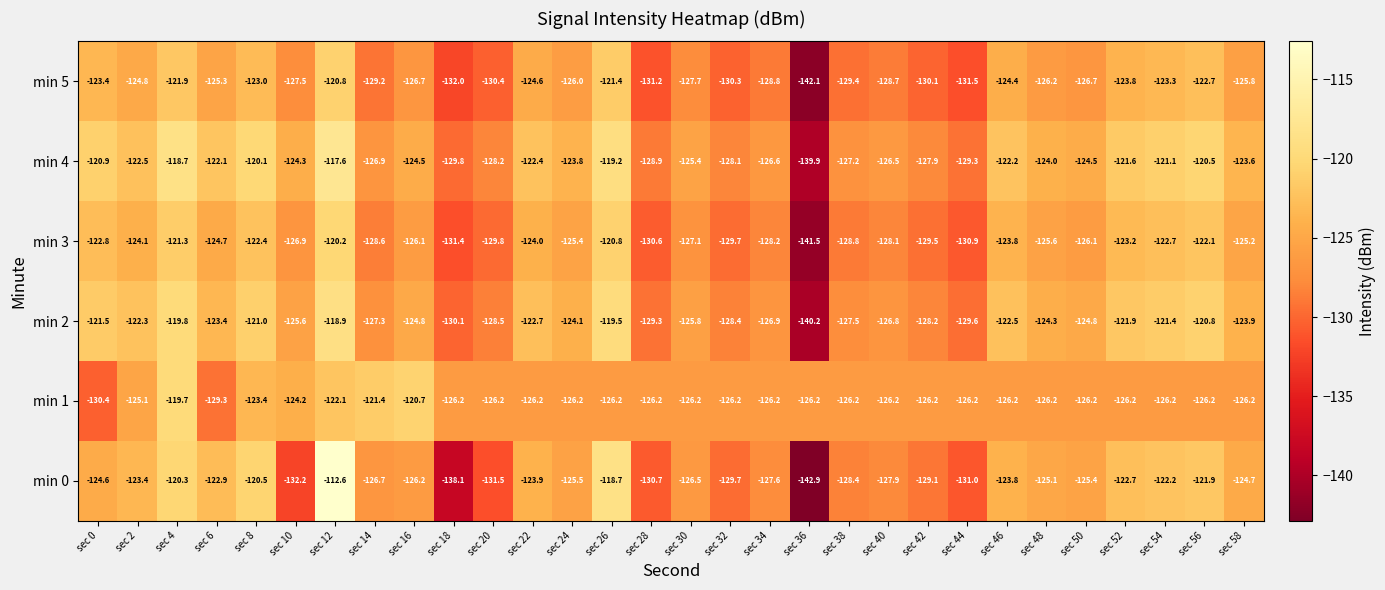

What is the average value of the min 2 series?

-125.1